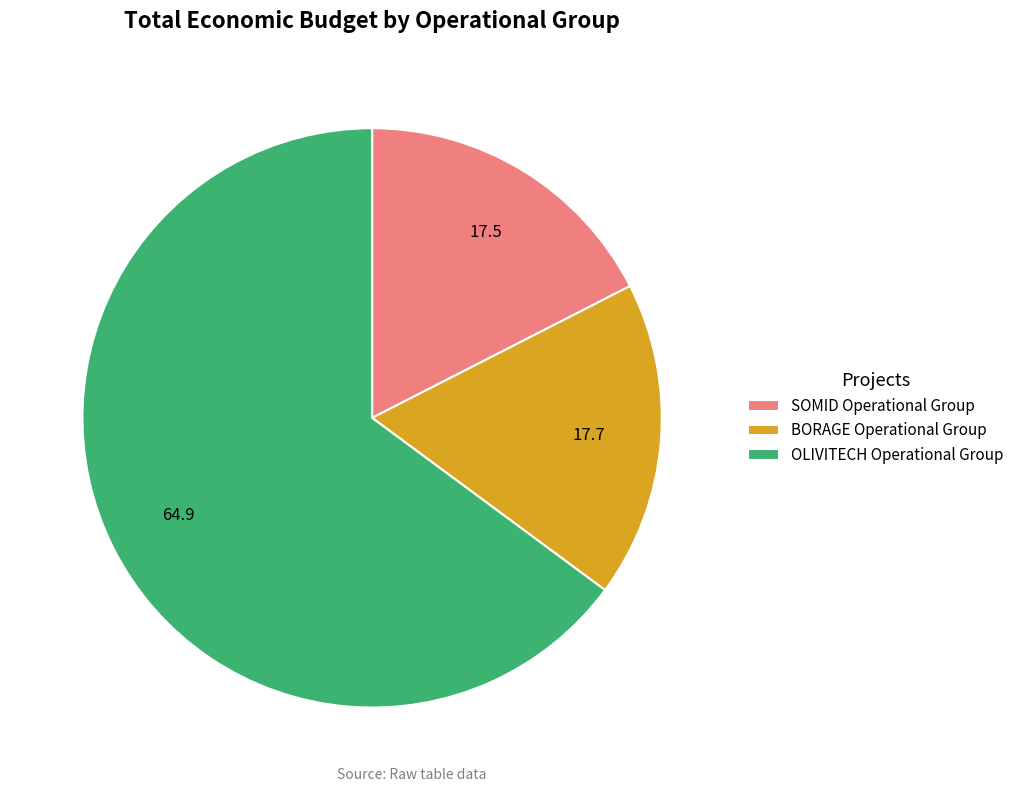

Is it true that OLIVITECH Operational Group is 56% of the pie?

False